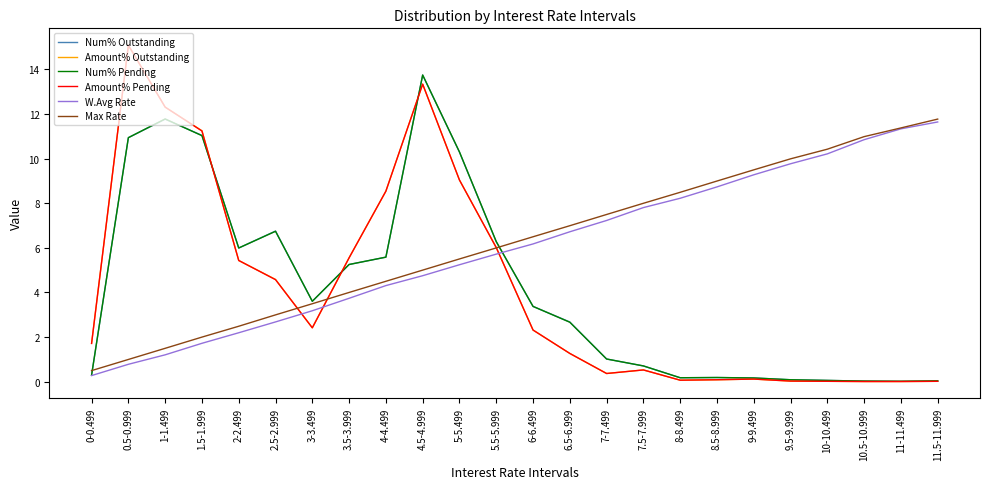

Which series has the largest range (max minus min)?

Amount% Pending